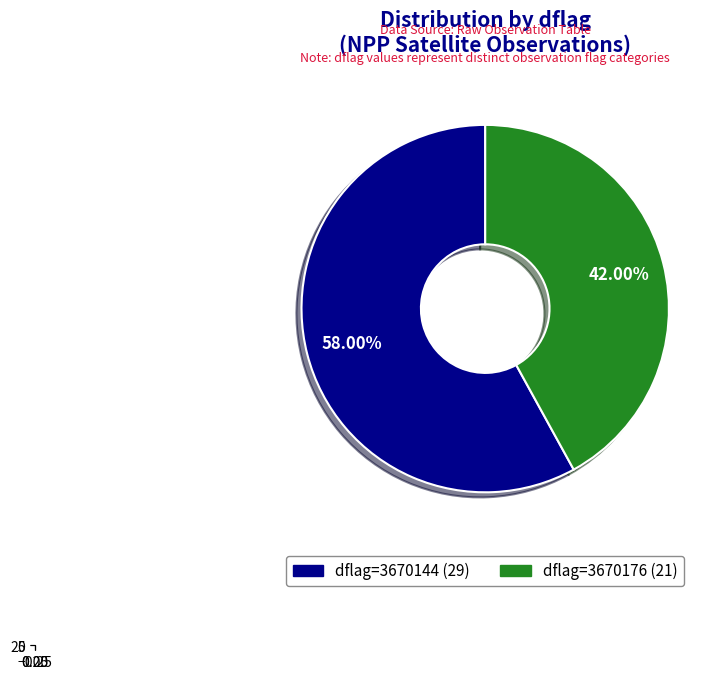

What percentage is the 3670144 slice, to the nearest percent?

58%